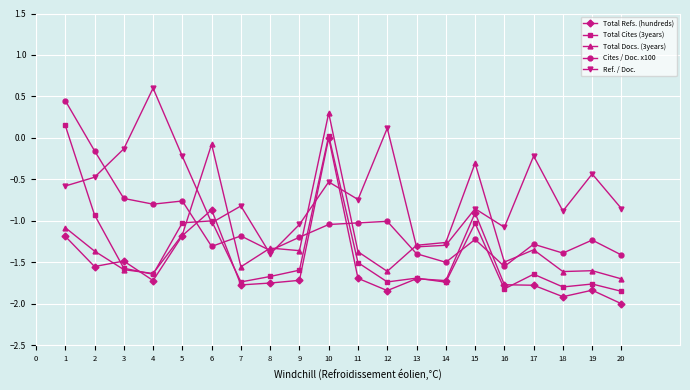

Is the value of Ref. / Doc. at 7 greater than the value of Total Docs. (3years) at 5?

Yes